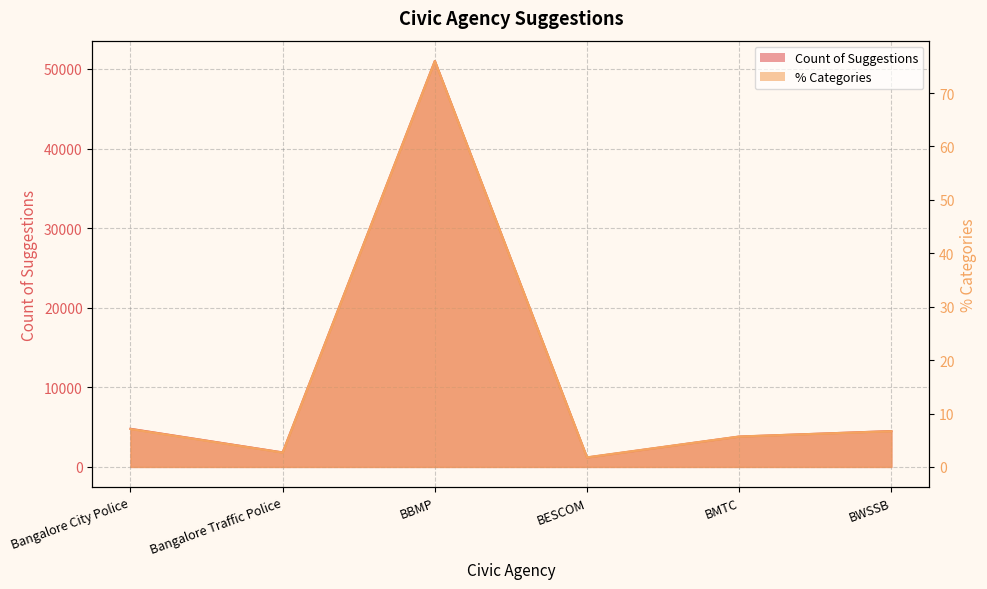

What is the maximum value shown in the chart?

51004.0